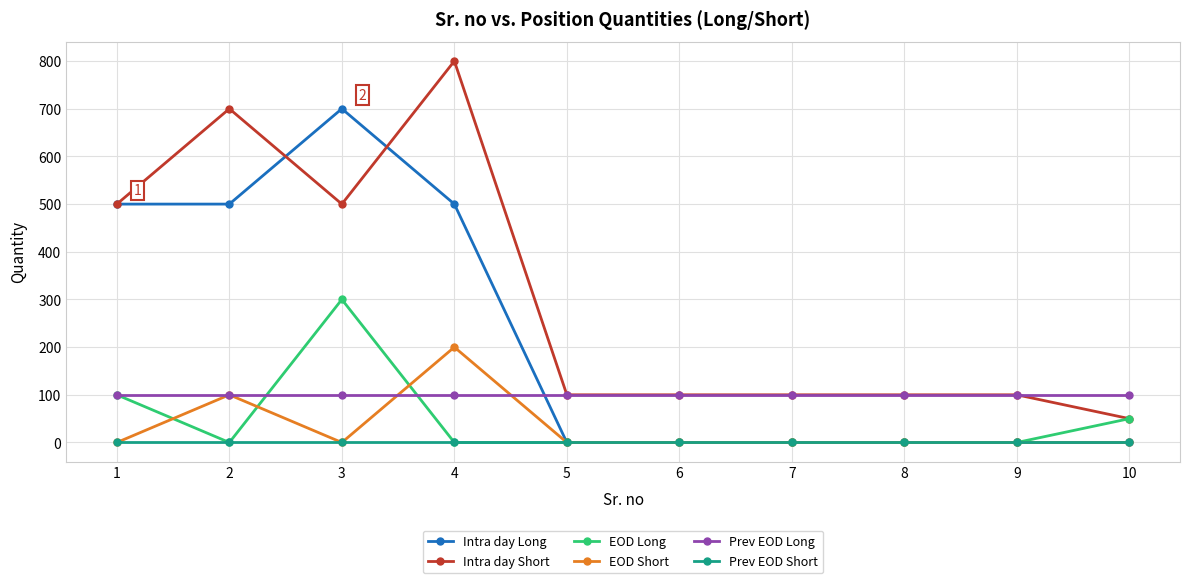

Reading right to left, transcribe all the data shown in this chart.

Intra day Long: 10=0	9=0	8=0	7=0	6=0	5=0	4=500	3=700	2=500	1=500
Intra day Short: 10=50	9=100	8=100	7=100	6=100	5=100	4=800	3=500	2=700	1=500
EOD Long: 10=50	9=0	8=0	7=0	6=0	5=0	4=0	3=300	2=0	1=100
EOD Short: 10=0	9=0	8=0	7=0	6=0	5=0	4=200	3=0	2=100	1=0
Prev EOD Long: 10=100	9=100	8=100	7=100	6=100	5=100	4=100	3=100	2=100	1=100
Prev EOD Short: 10=0	9=0	8=0	7=0	6=0	5=0	4=0	3=0	2=0	1=0